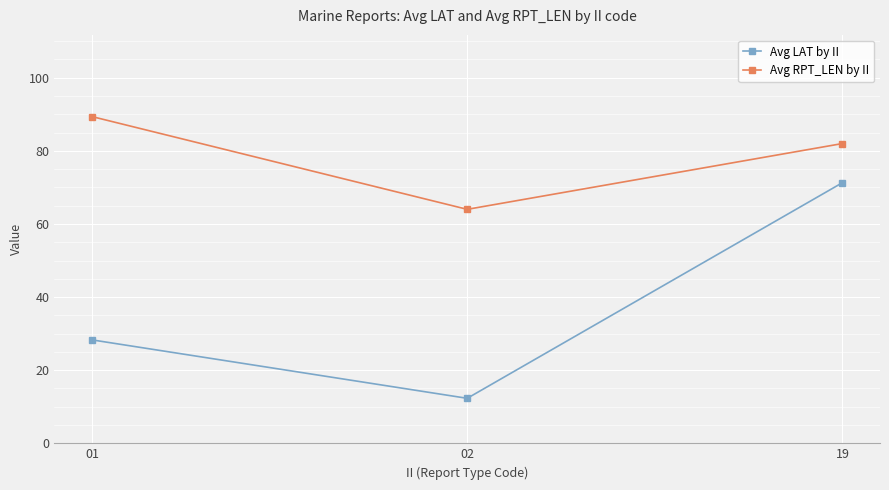

Is the value of Avg RPT_LEN by II at 19 greater than the value of Avg LAT by II at 19?

Yes